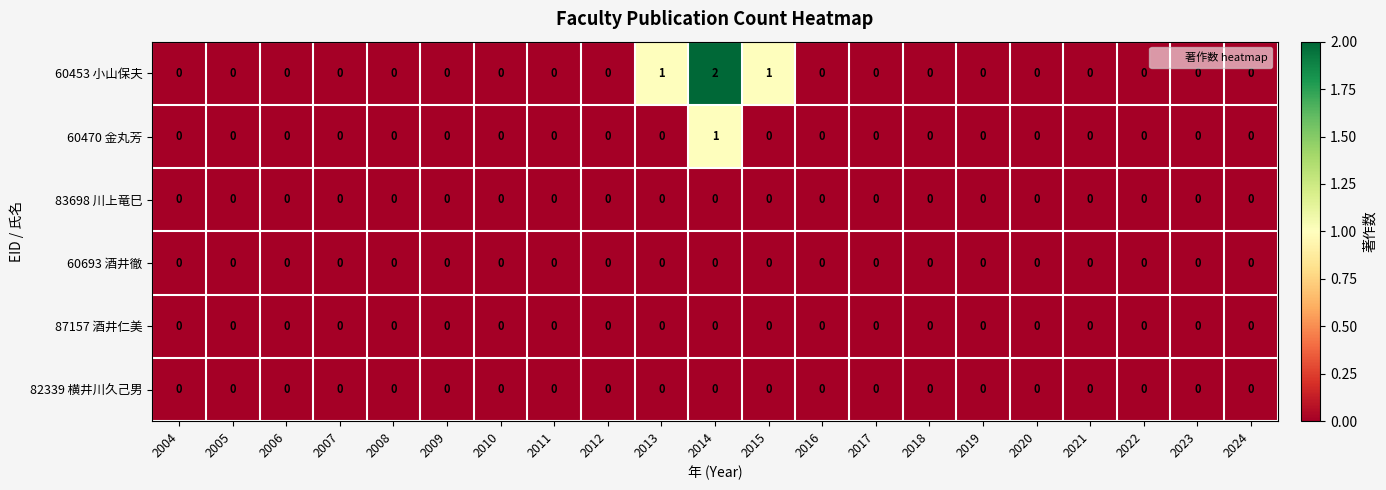

At which category is the sum across all series the highest?

2014